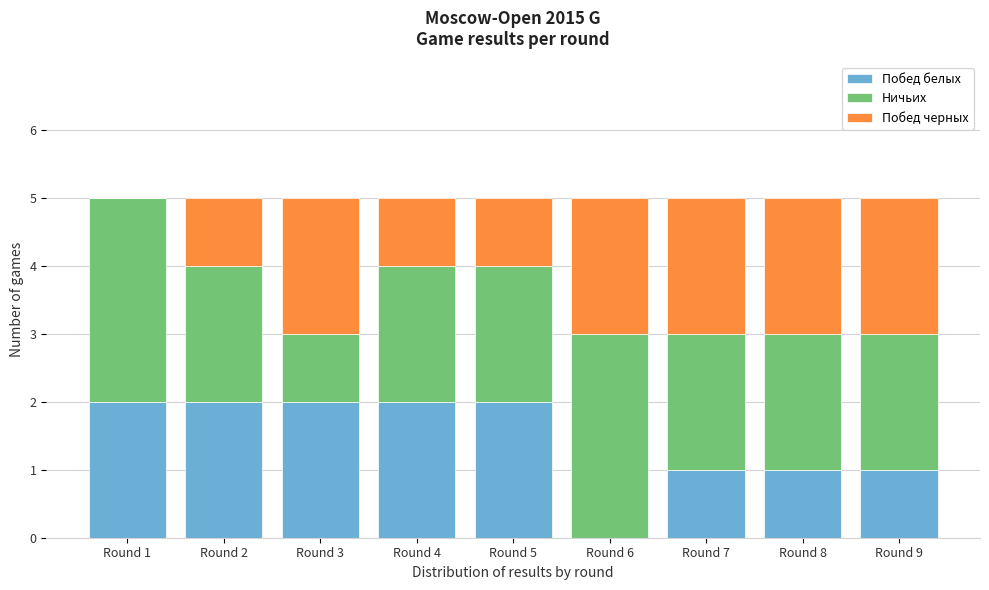

Reading left to right, what are the values for Побед белых?

Round 1=2	Round 2=2	Round 3=2	Round 4=2	Round 5=2	Round 6=0	Round 7=1	Round 8=1	Round 9=1